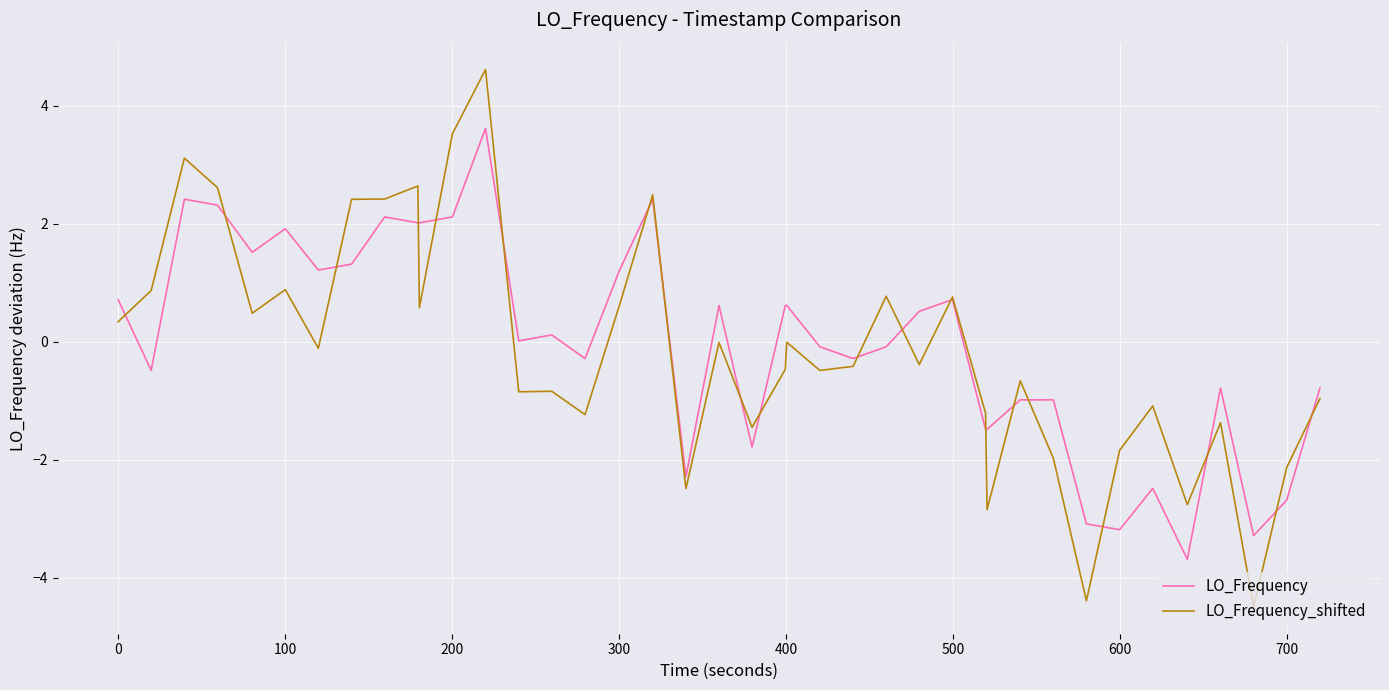

Which series has the largest range (max minus min)?

LO_Frequency_shifted